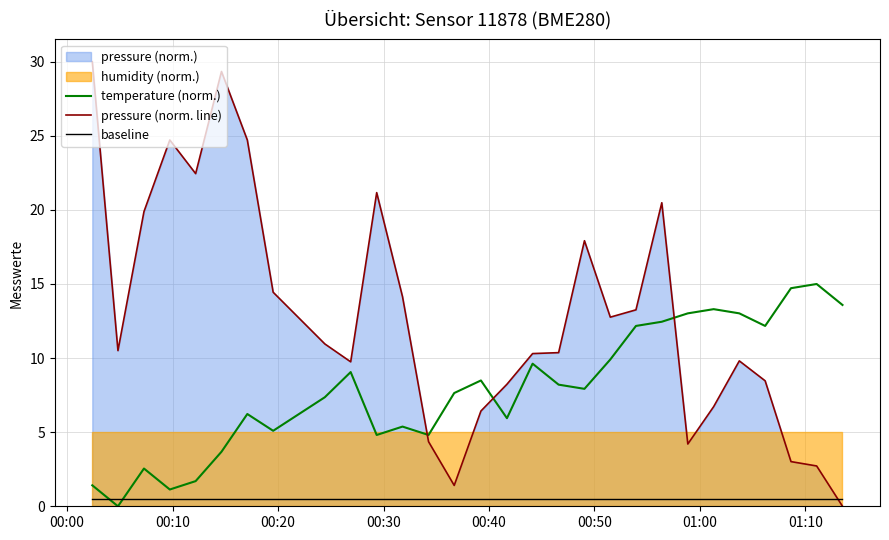

Which series ends up on top after the final intersection of baseline and pressure (norm. line)?

baseline